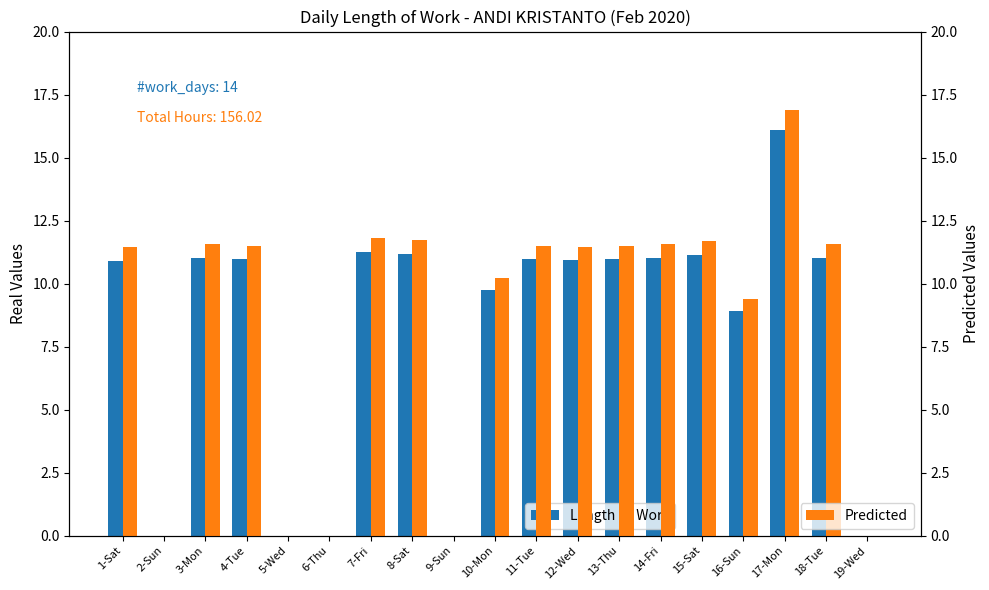

At 5-Wed, list the series in order from largest to smallest.

Length Of Work, Predicted